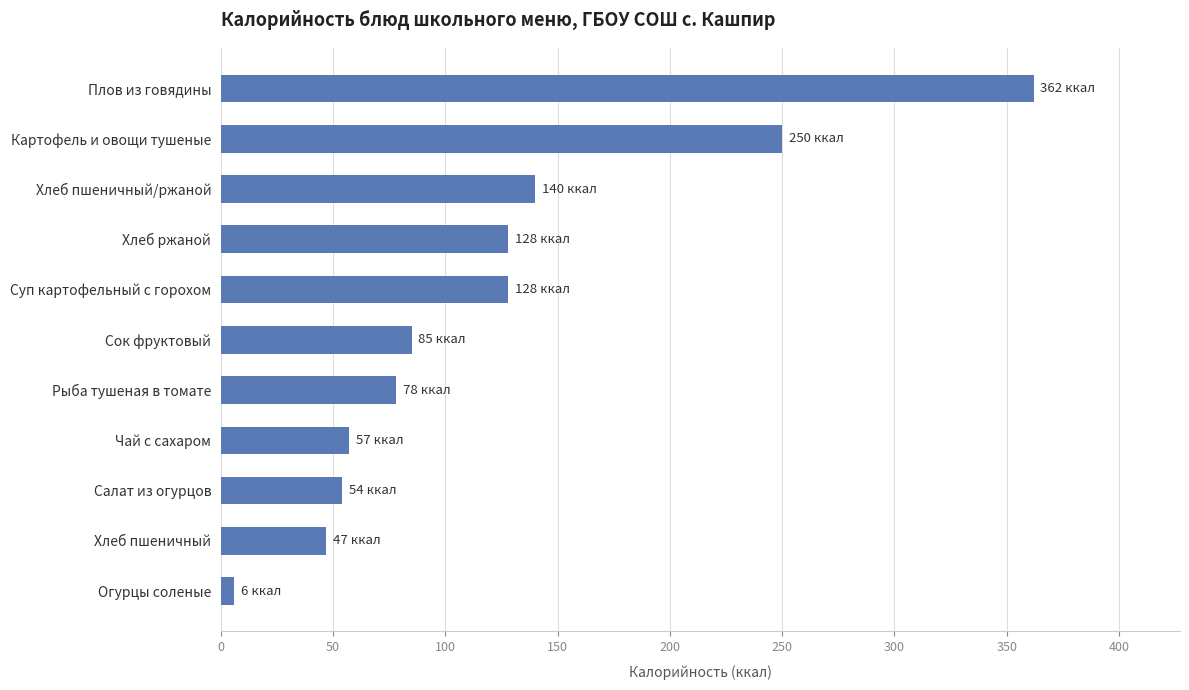

Where is the data nearest to the value 184?

Хлеб пшеничный/ржаной